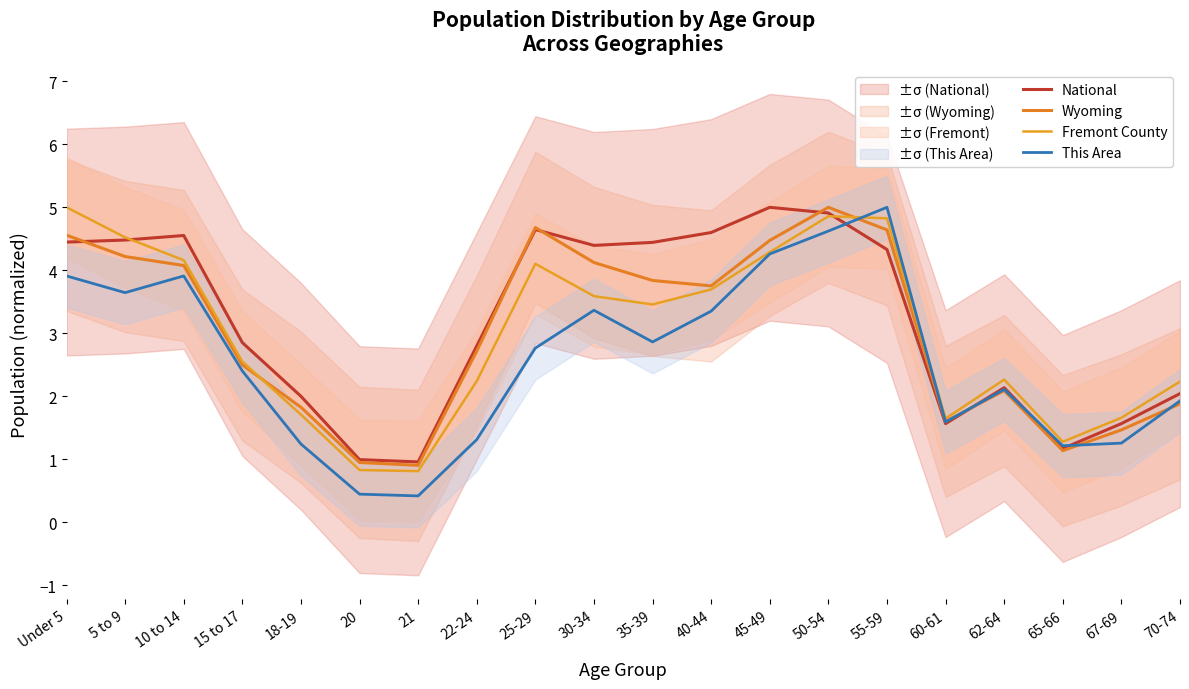

At which label does National reach its minimum?

21